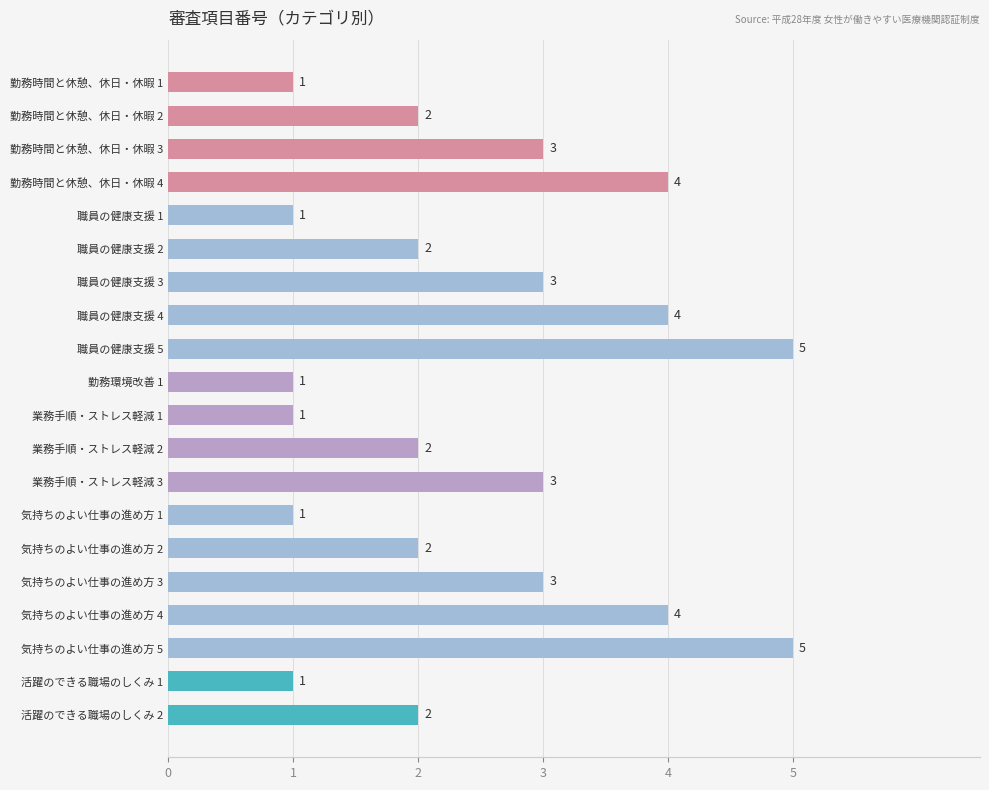

What is the approximate value at 気持ちのよい仕事の進め方 3?

3